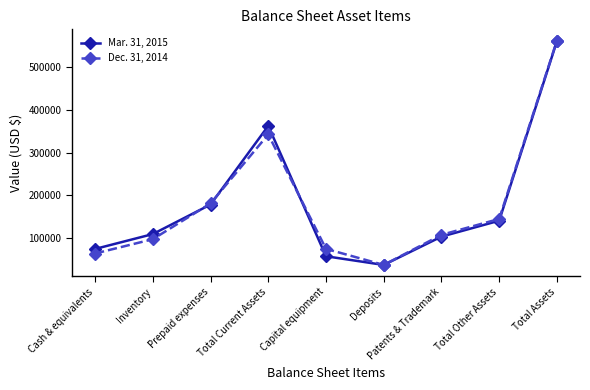

What position from the left is Deposits?

6